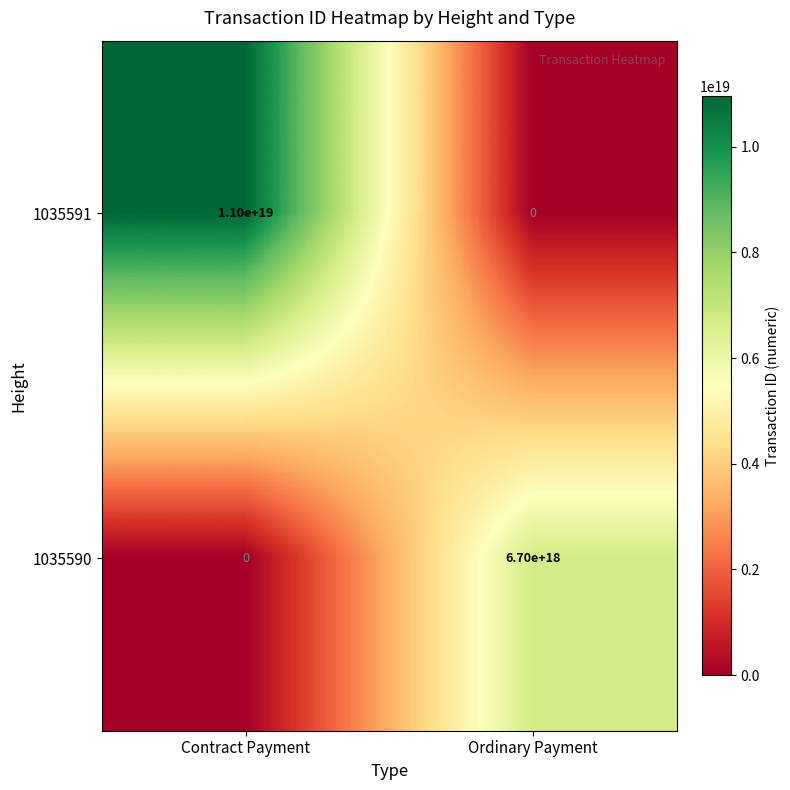

Count the number of data series in this chart.

2